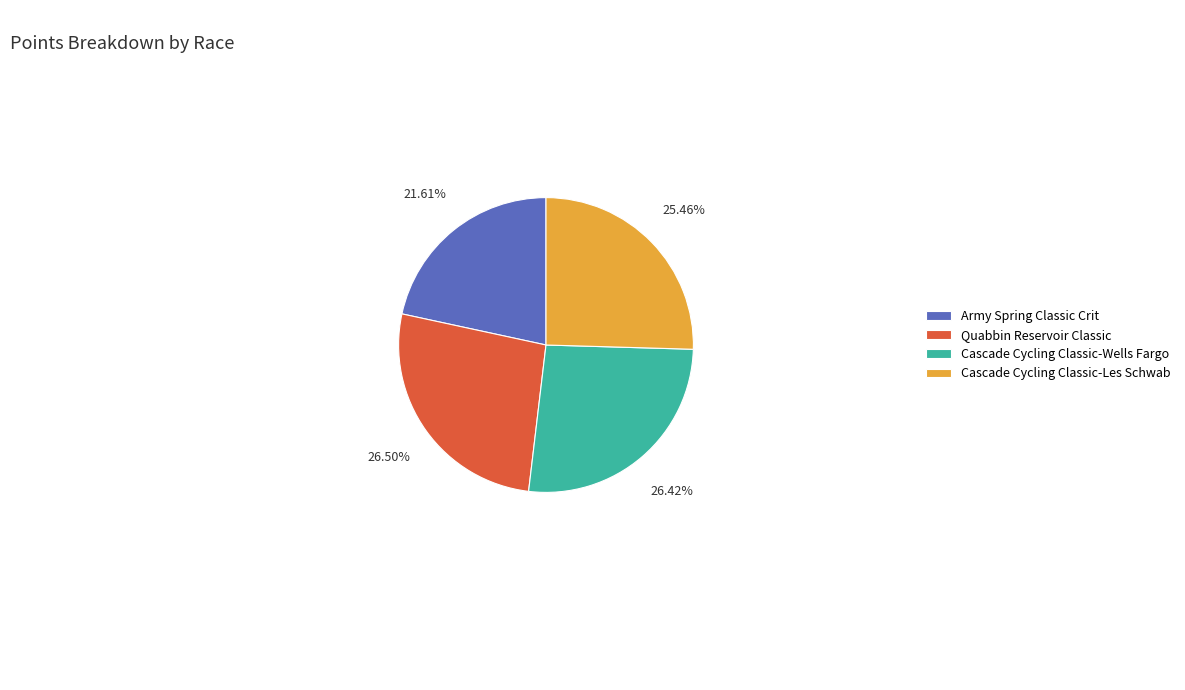

To the nearest percent, what portion does Army Spring Classic Crit represent?

22%